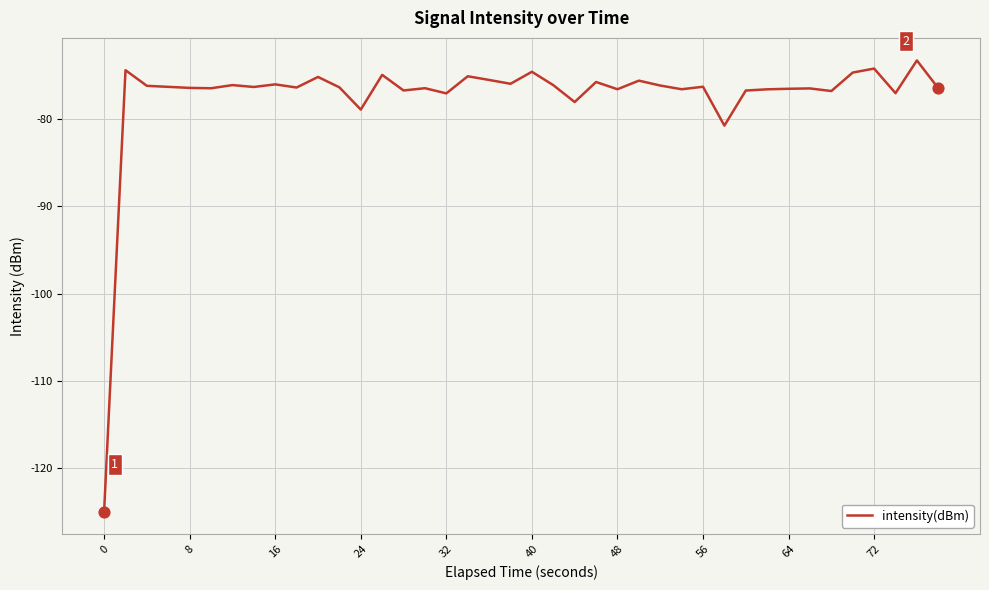

What is the smallest value displayed?

-124.9